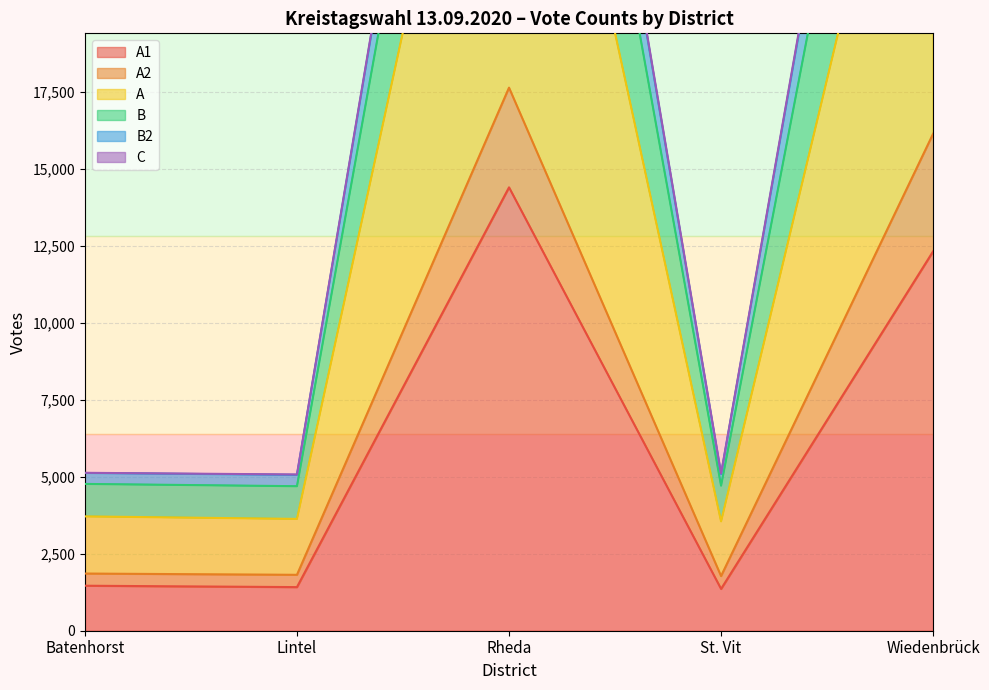

True or false: A1 has a value of 12319 at Wiedenbrück.

True